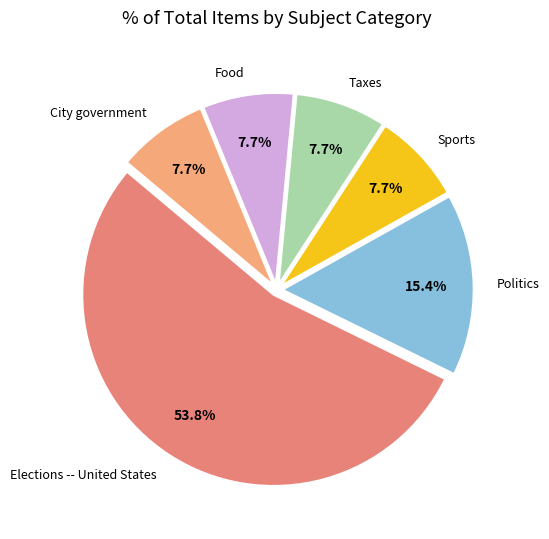

Rank the categories by value from highest to lowest.

Elections -- United States, Politics, Sports, Taxes, Food, City government